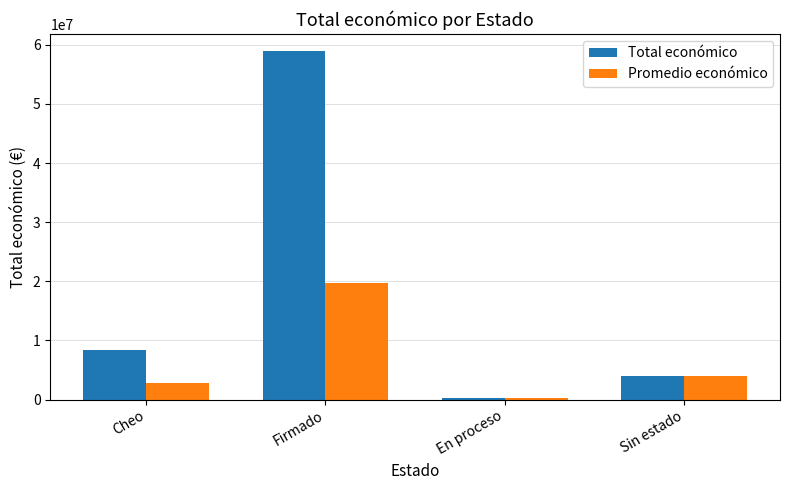

What is the difference between the maximum and second lowest values in the Total económico series?

54853856.0